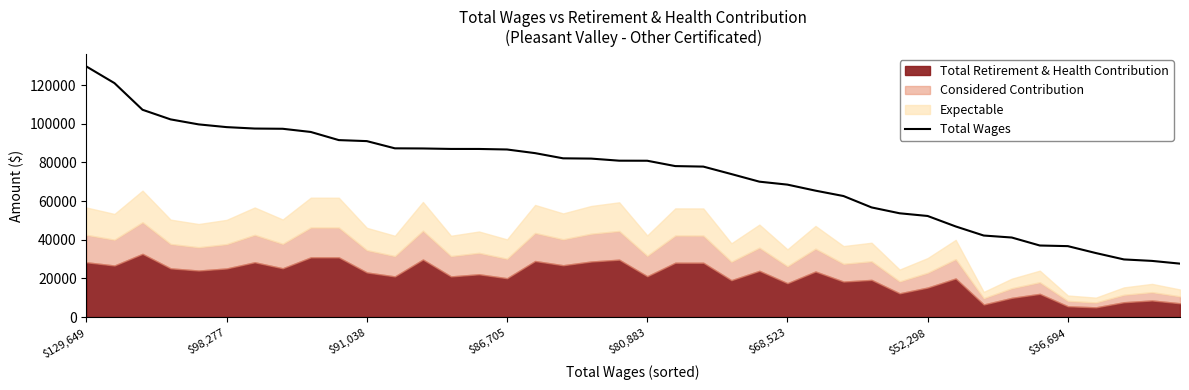

The value of Total Wages at $86,705 is 138820. True or false?

False